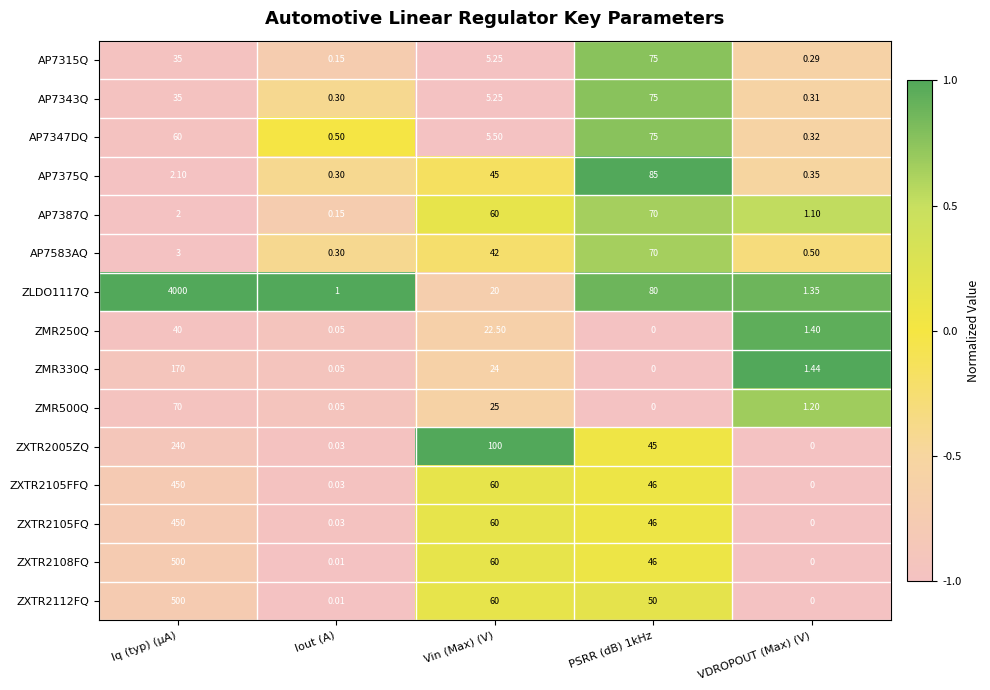

Where is ZXTR2105FFQ nearest to the value 225?

Vin (Max) (V)